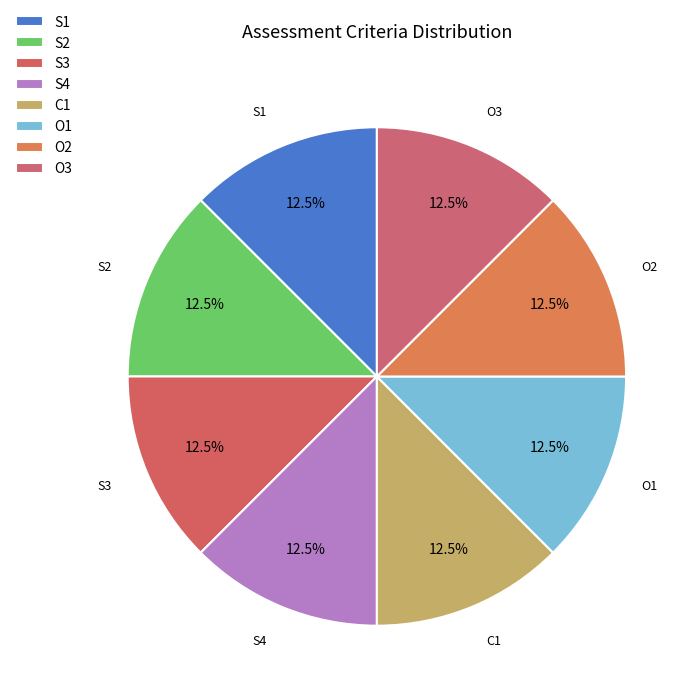

Approximately how many times larger is the value at S4 compared to S1?

1.0